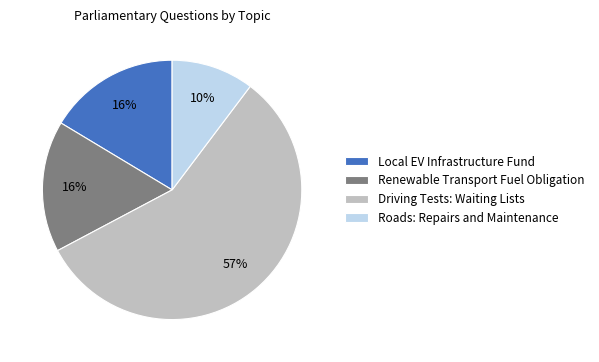

Approximately how many times larger is the value at Renewable Transport Fuel Obligation compared to Local EV Infrastructure Fund?

1.0